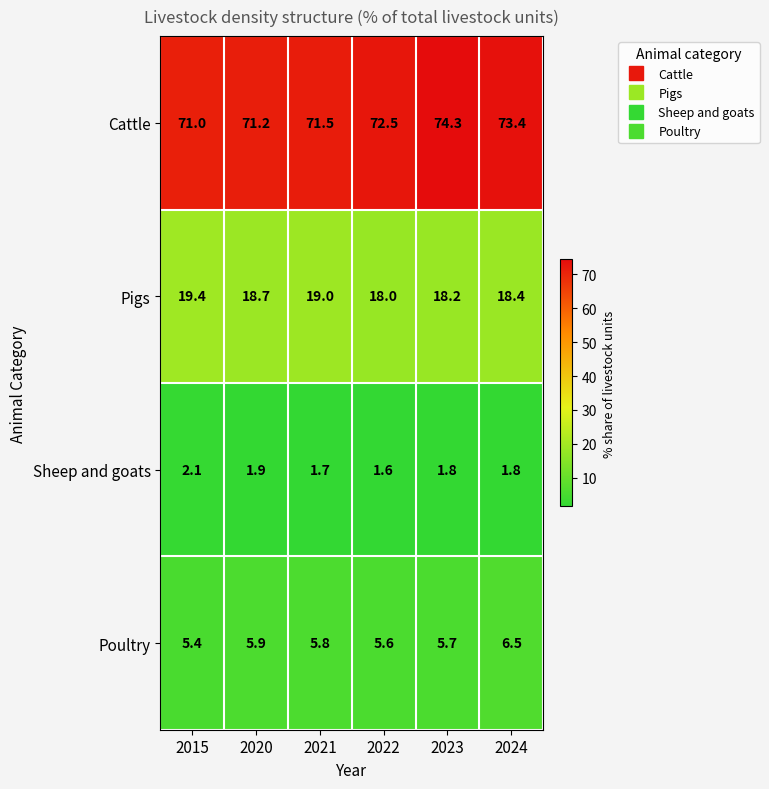

At 2015, list the series in order from largest to smallest.

Cattle, Pigs, Poultry, Sheep and goats